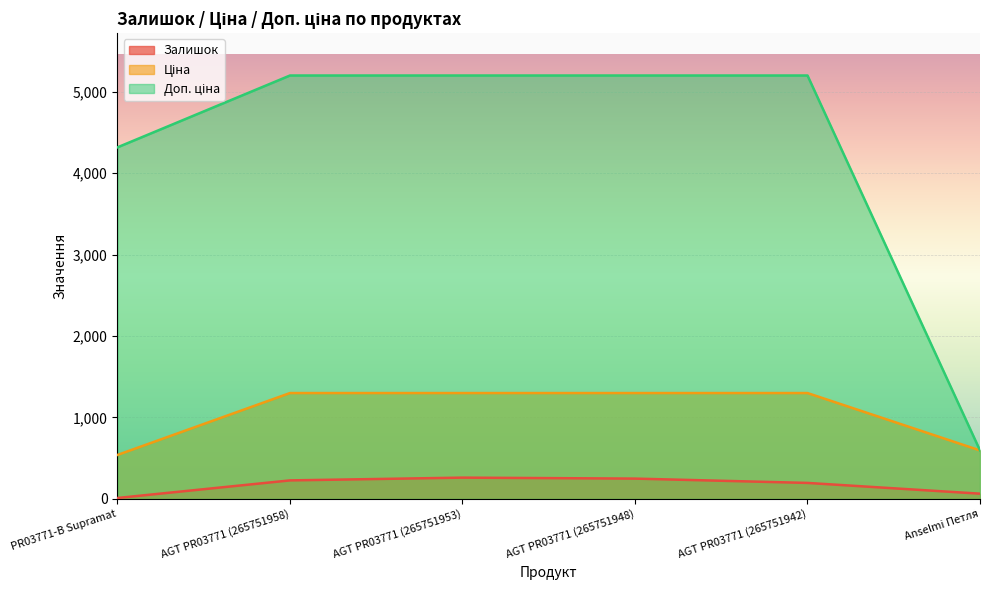

What is the value of the Ціна point at the 5th from the left?

1299.5